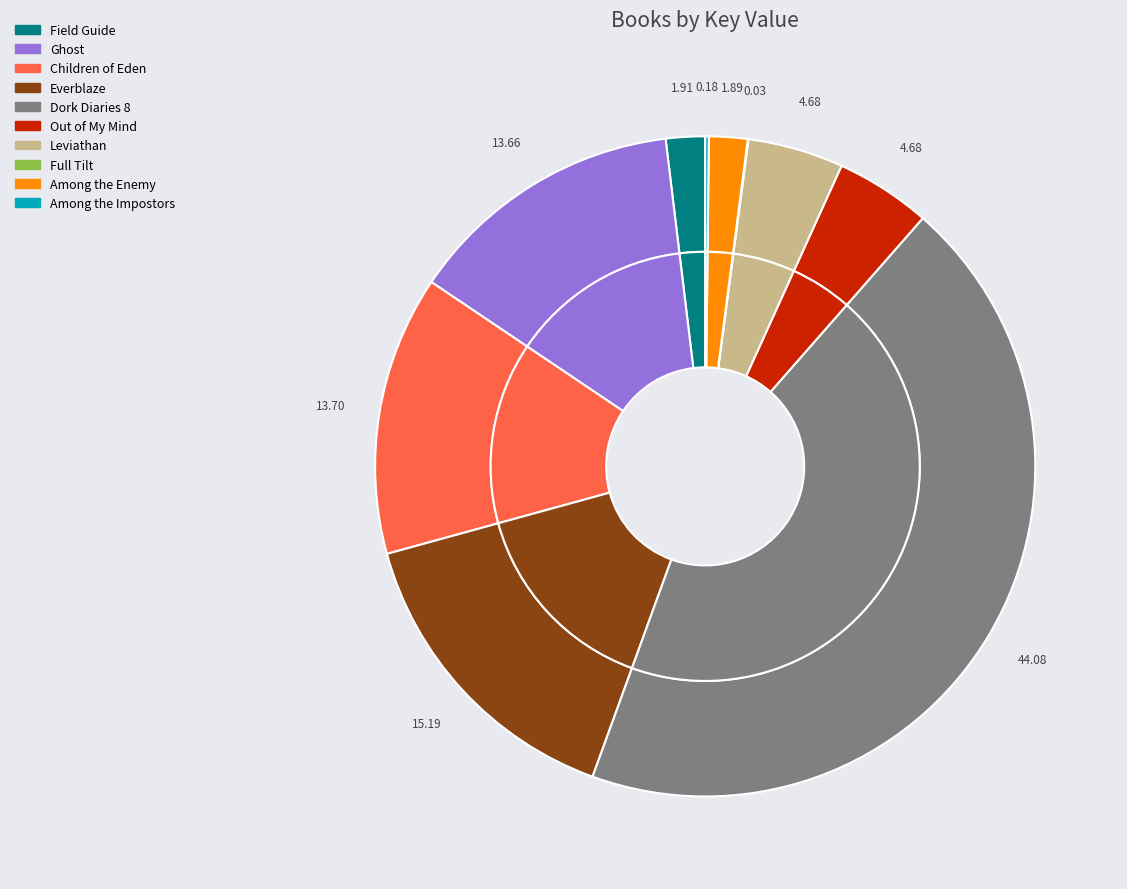

Combined, what portion of the pie is Dork Diaries 8 and Field Guide?

46.0%